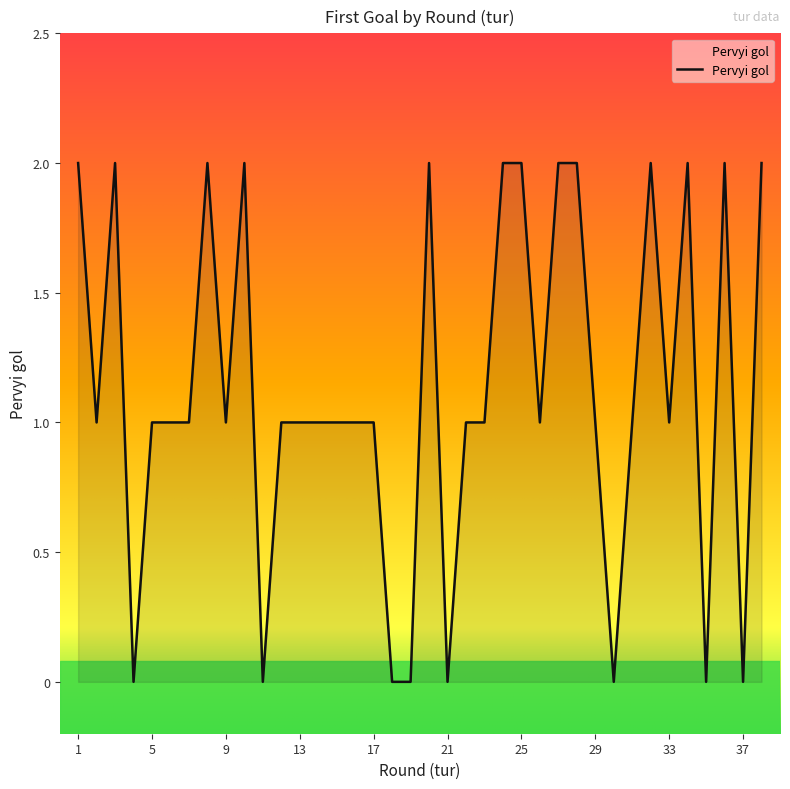

What is the value of the 22nd point from the left?

1